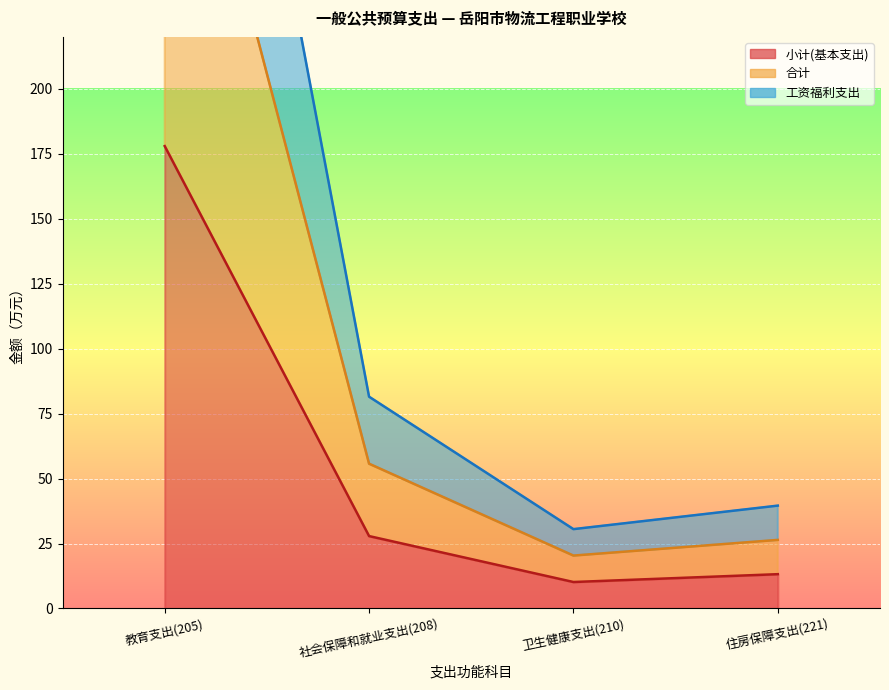

What is the label of the 1st point from the left?

教育支出(205)